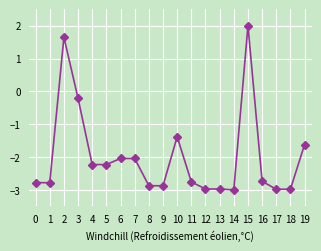

The value at 18 is -1.1. True or false?

False